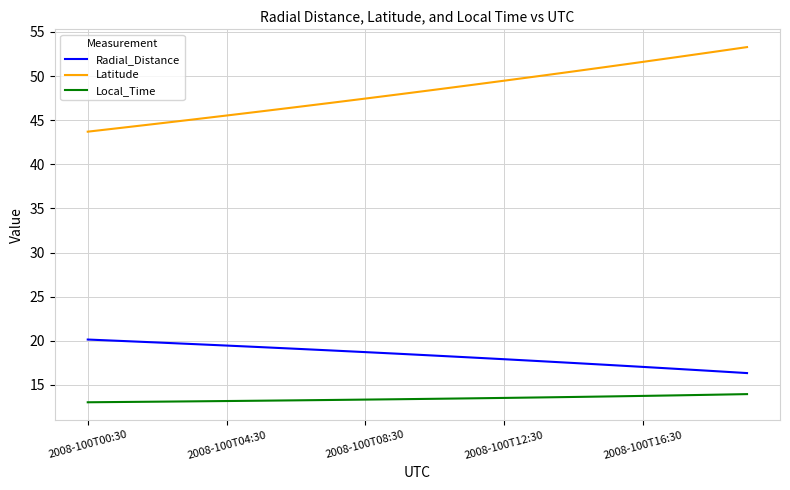

List the series in order of their peak value, highest first.

Latitude, Radial_Distance, Local_Time